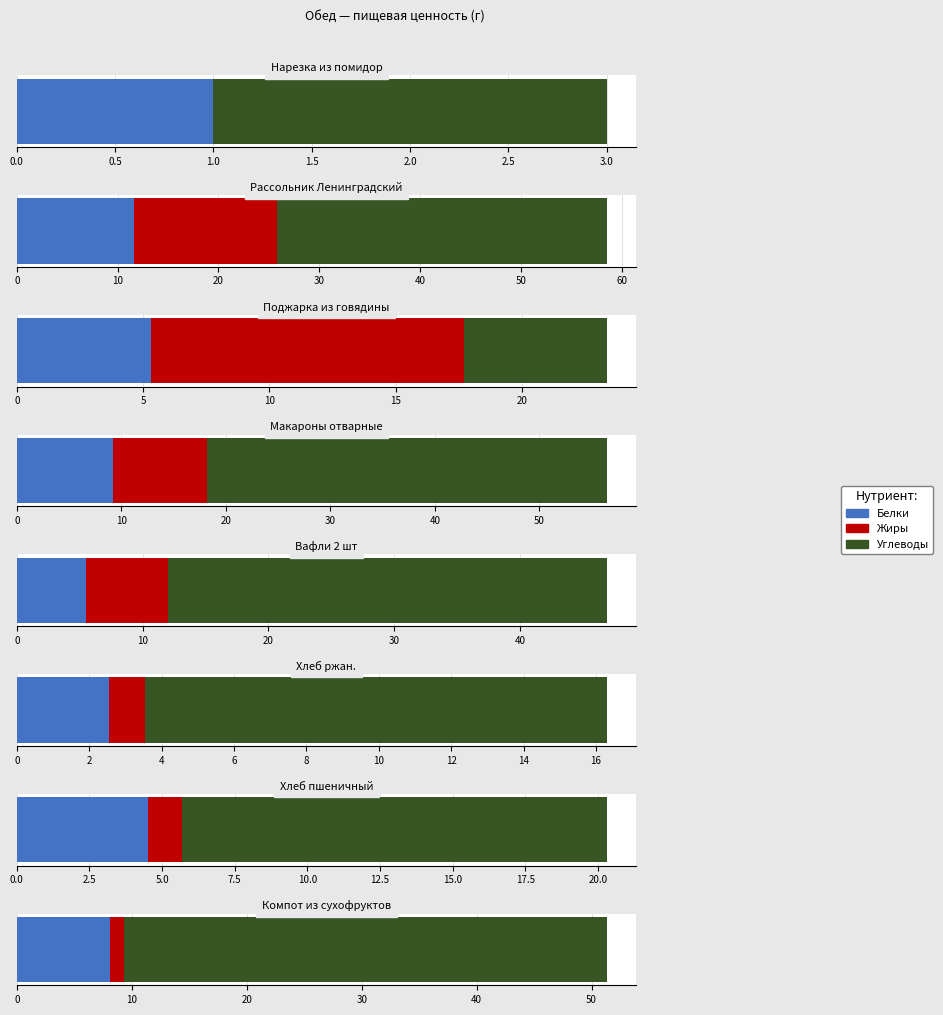

What is the highest value of the Белки series?

11.6